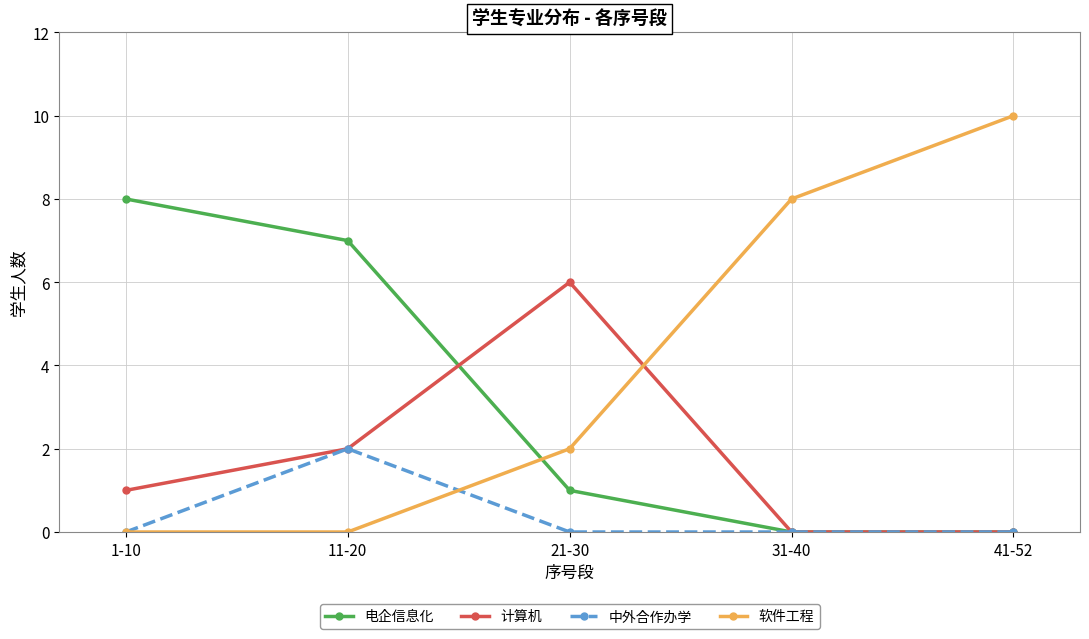

What is the difference between the highest and lowest values at 41-52?

10